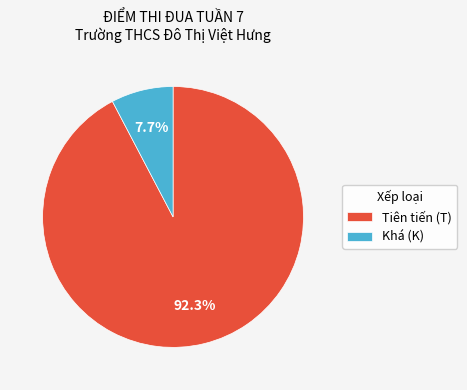

Which category has the smallest portion of the pie?

Khá (K)